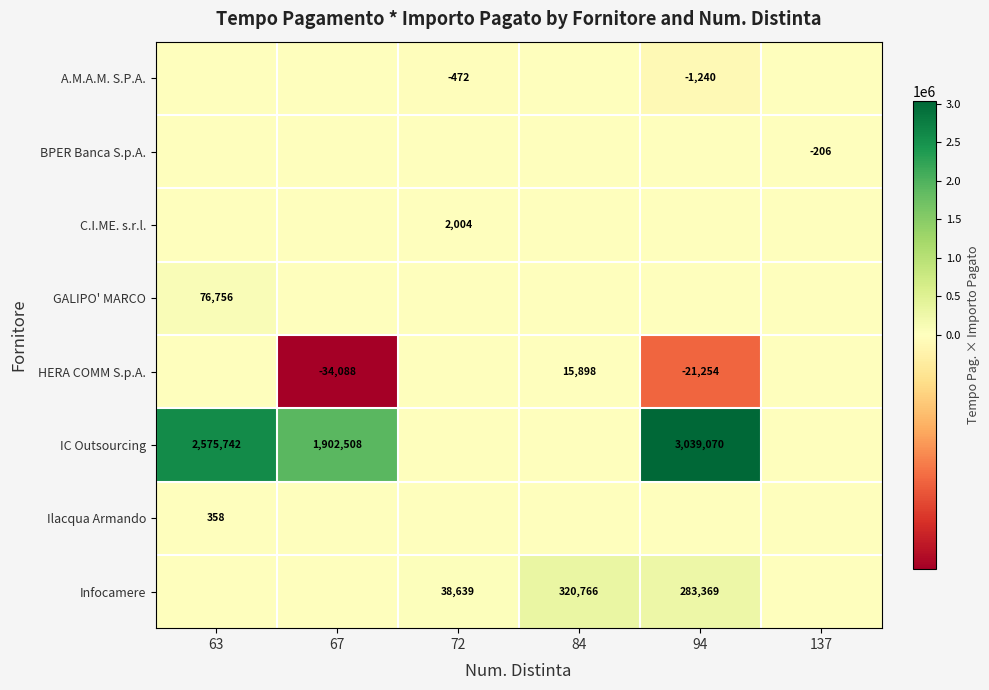

The value of A.M.A.M. S.P.A. at 94 is -1240. True or false?

True